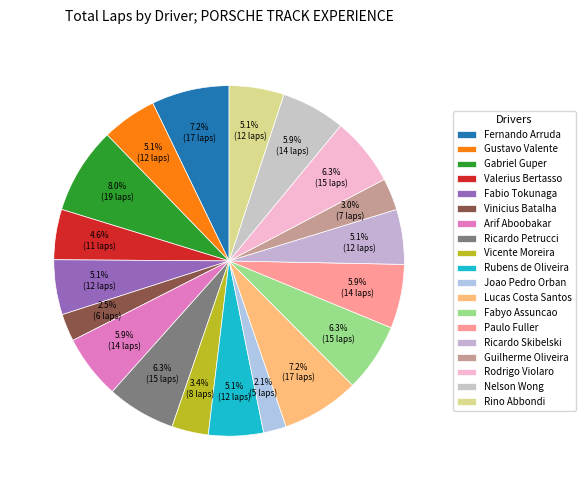

Is there a majority slice in this chart?

No